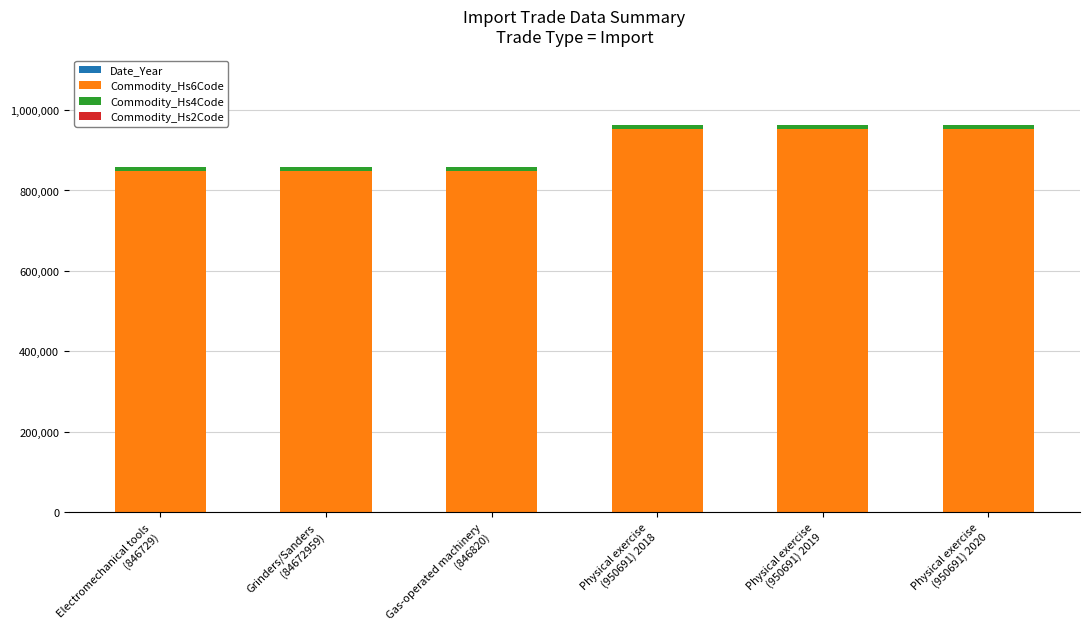

Does the chart contain stacked bars?

Yes